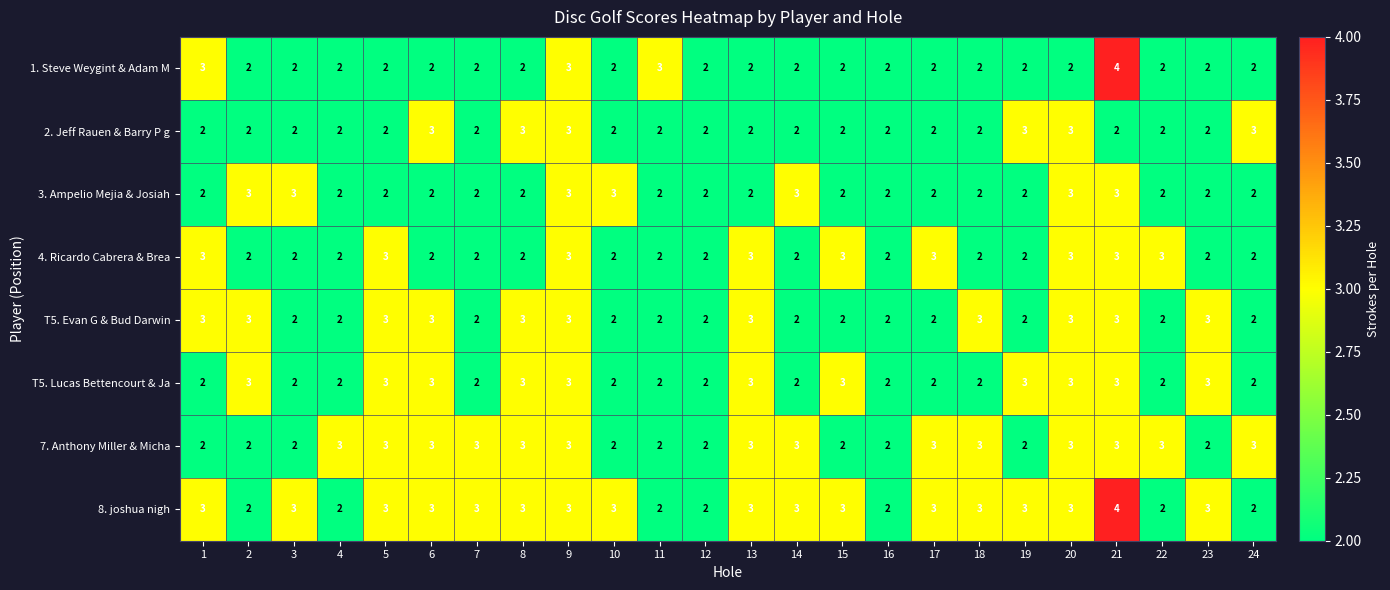

What is the maximum value shown in the chart?

4